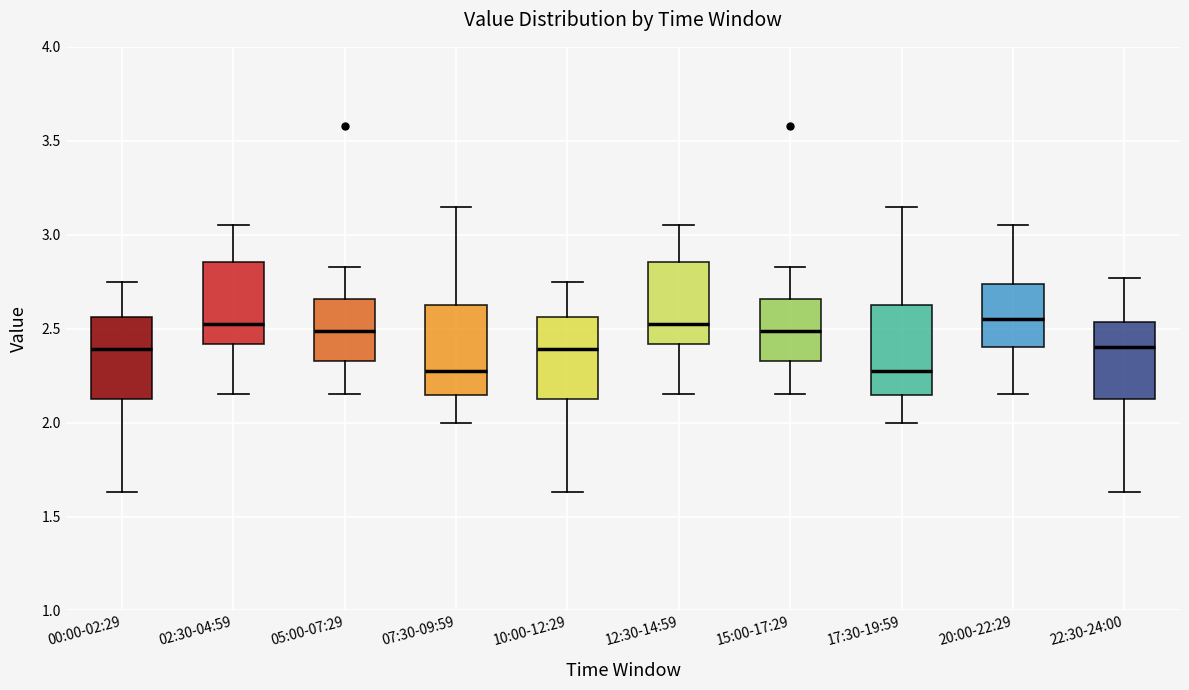

Reading left to right, transcribe this box plot: for each box, give where its median line is, the range the box spans, and where its two whiskers end, as read against the y-axis. The values are not printed on the chart, so give them approximately, as read against the axis.

00:00-02:29: median 2.40, box 2.15 to 2.55, whiskers 1.65 to 2.75
02:30-04:59: median 2.55, box 2.40 to 2.85, whiskers 2.15 to 3.05
05:00-07:29: median 2.50, box 2.35 to 2.65, whiskers 2.15 to 2.85
07:30-09:59: median 2.30, box 2.15 to 2.65, whiskers 2.00 to 3.15
10:00-12:29: median 2.40, box 2.15 to 2.55, whiskers 1.65 to 2.75
12:30-14:59: median 2.55, box 2.40 to 2.85, whiskers 2.15 to 3.05
15:00-17:29: median 2.50, box 2.35 to 2.65, whiskers 2.15 to 2.85
17:30-19:59: median 2.30, box 2.15 to 2.65, whiskers 2.00 to 3.15
20:00-22:29: median 2.55, box 2.40 to 2.75, whiskers 2.15 to 3.05
22:30-24:00: median 2.40, box 2.15 to 2.55, whiskers 1.65 to 2.75